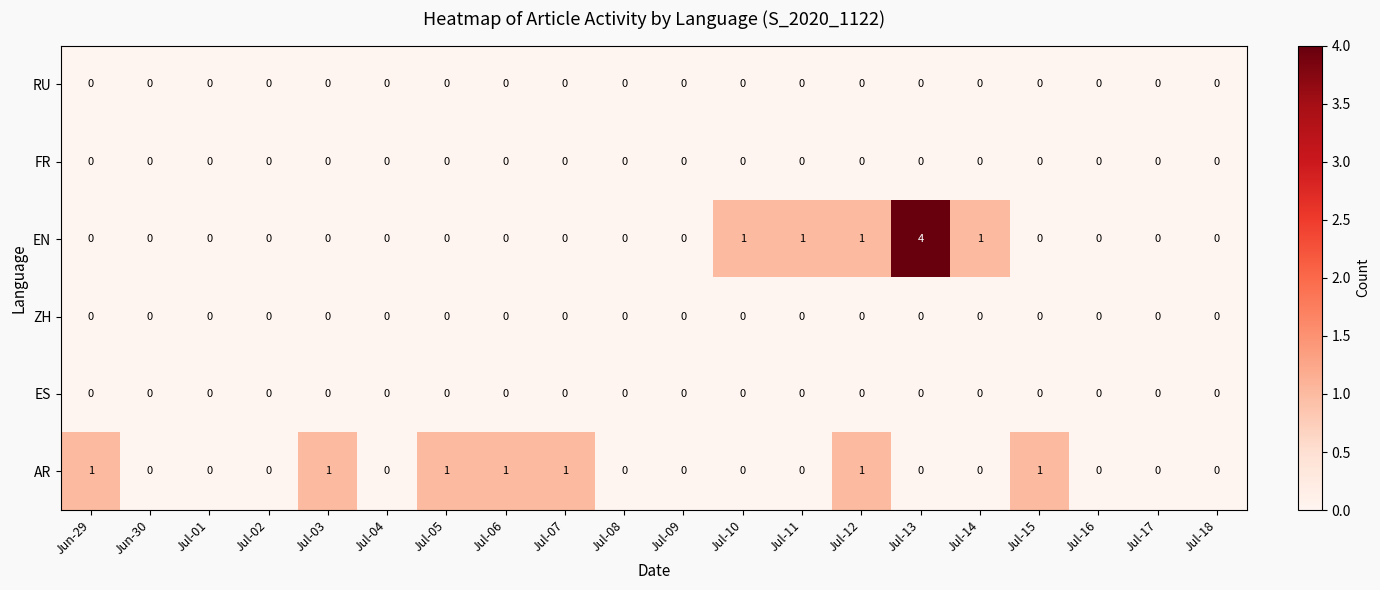

Which label corresponds to the largest value in the chart?

Jul-13